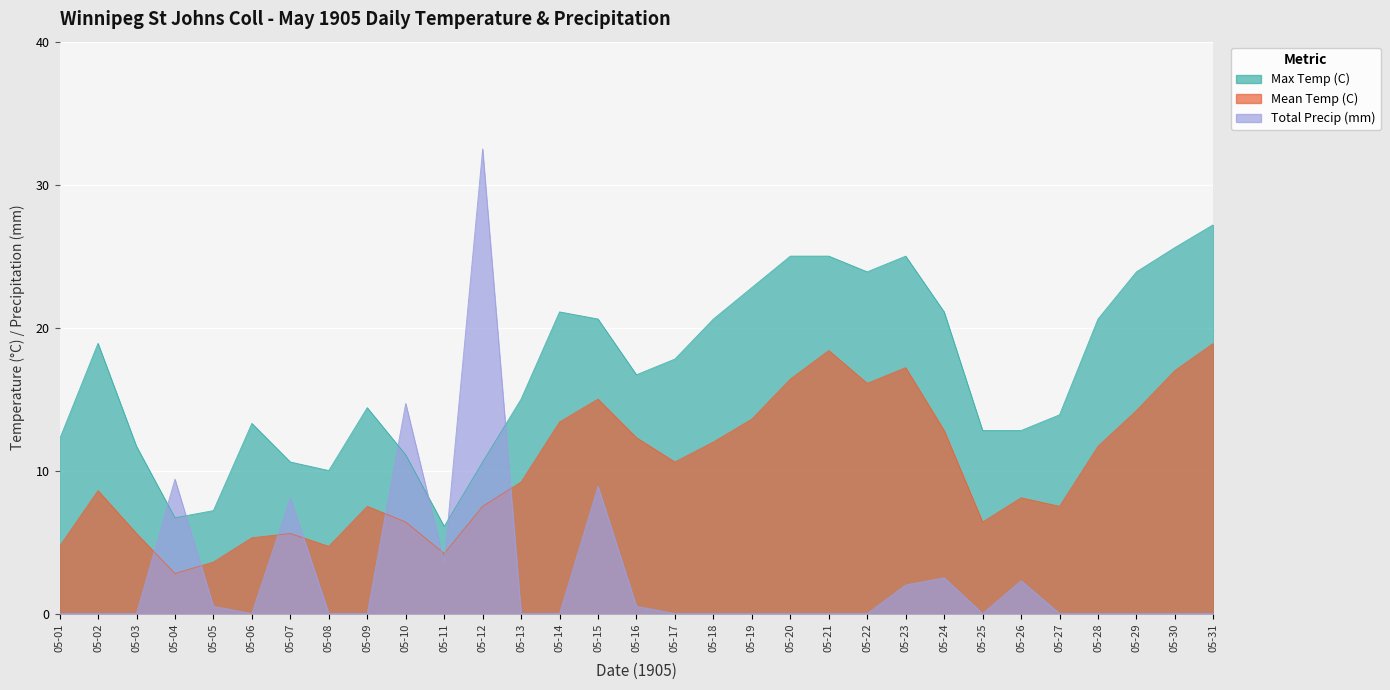

What are all the series names shown in the legend?

Max Temp (C), Mean Temp (C), Total Precip (mm)